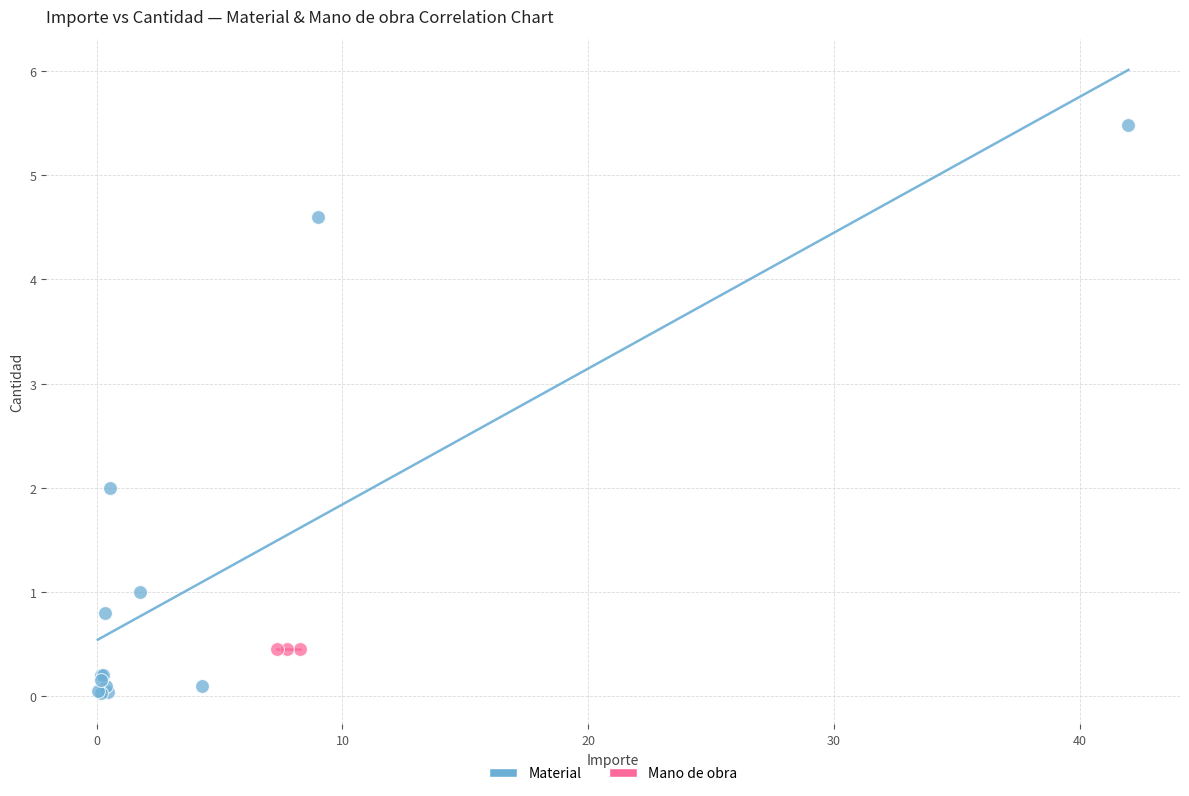

Which series contains the highest Y value?

Material